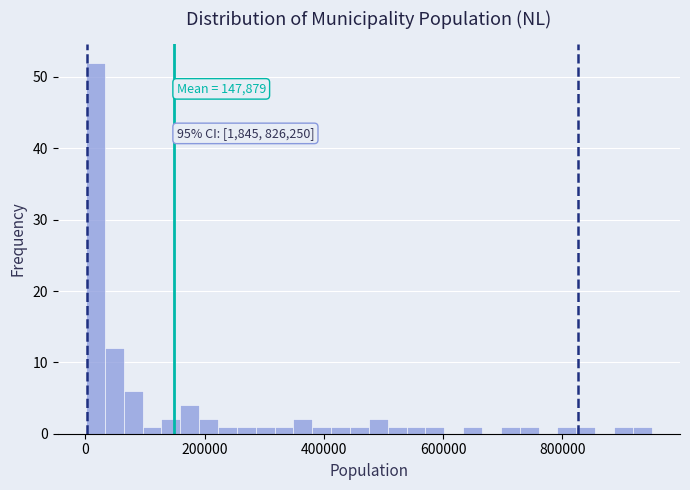

Around what value on the x-axis is the tallest bar? Give the approximate position of its centre, as read against the axis.

20000